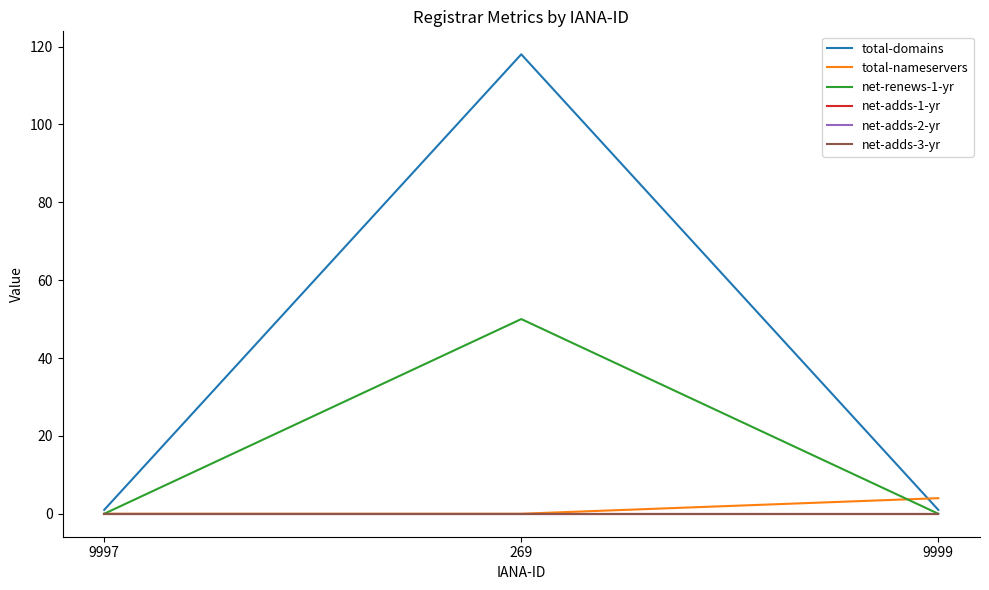

What is the average value of the net-renews-1-yr series?

17